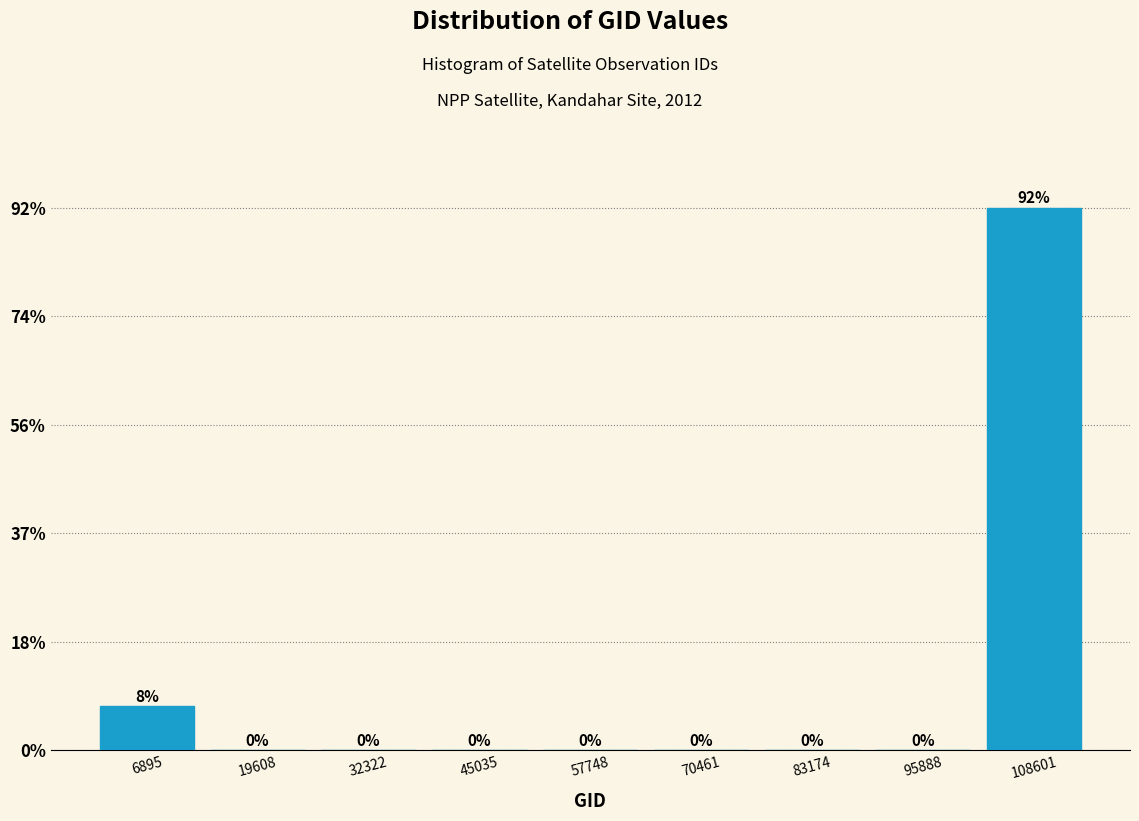

Over which range of the x-axis is the bar tallest?

102000 to 114000